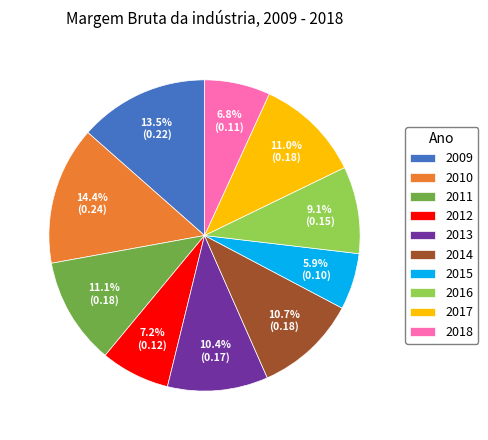

Does 2014 account for over 50% of the chart?

No